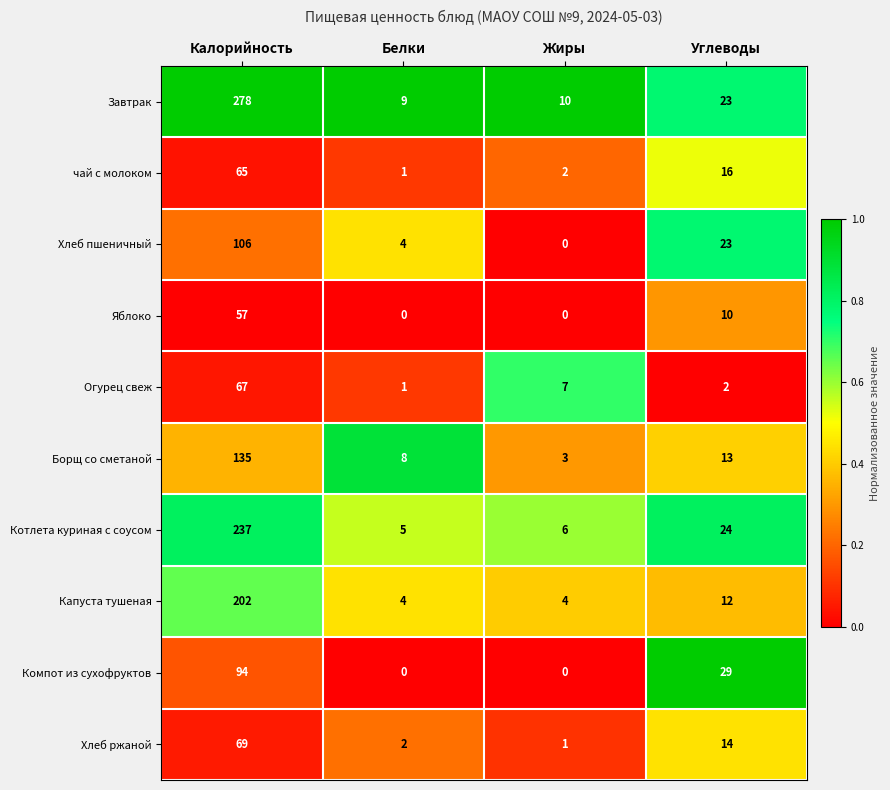

What is the highest value of the Хлеб пшеничный series?

106